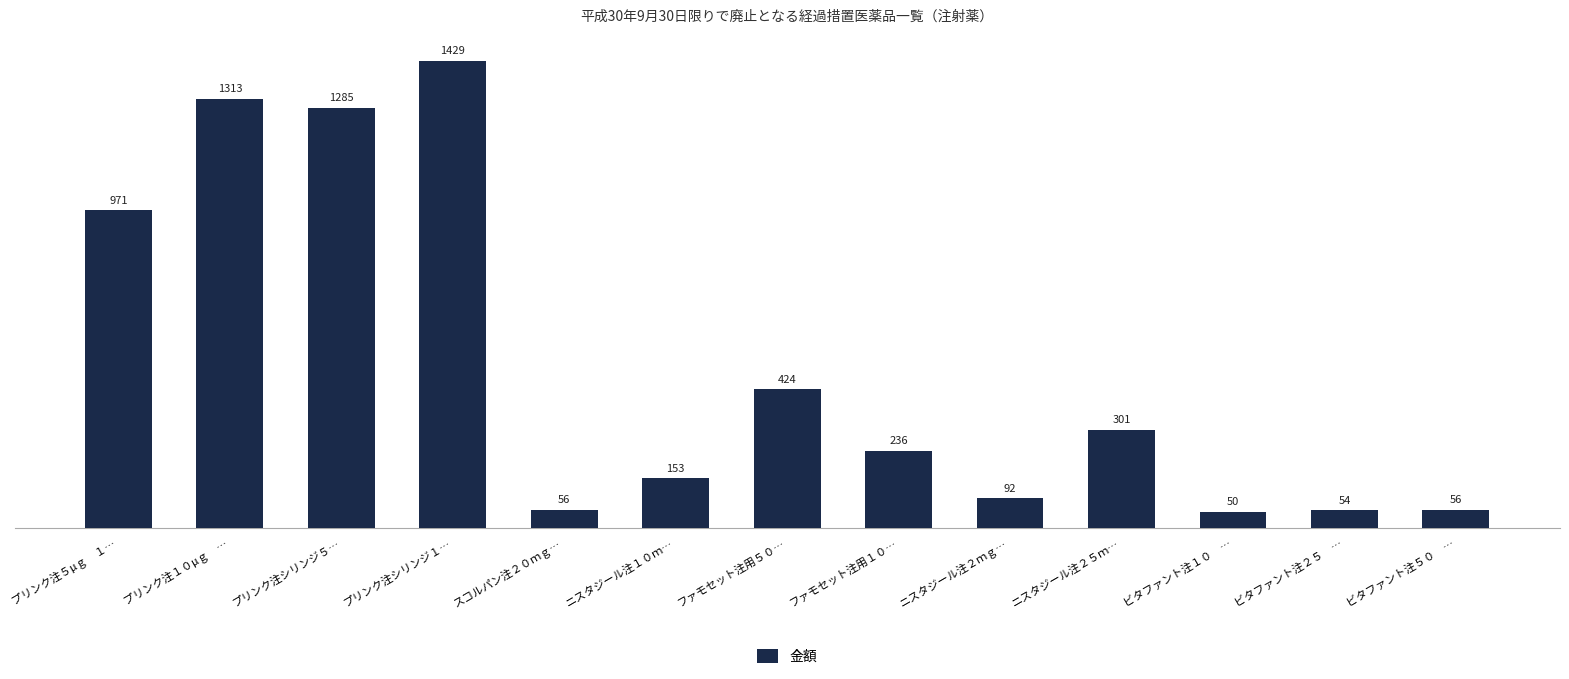

Does the chart contain any negative values?

No